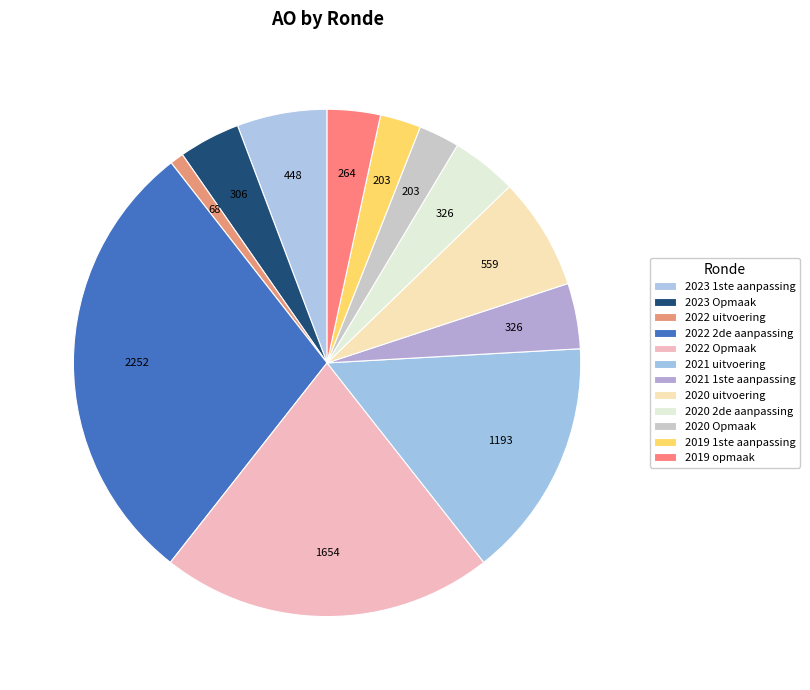

To the nearest percent, what percentage of the pie is 2019 1ste aanpassing?

3%